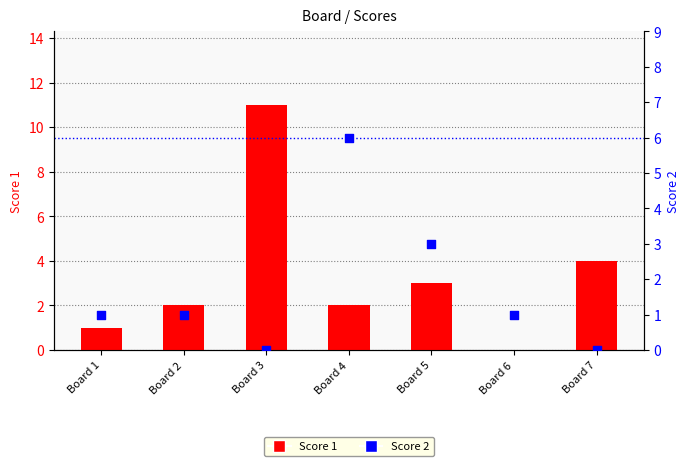

What is the total value across all series at Board 7?

4